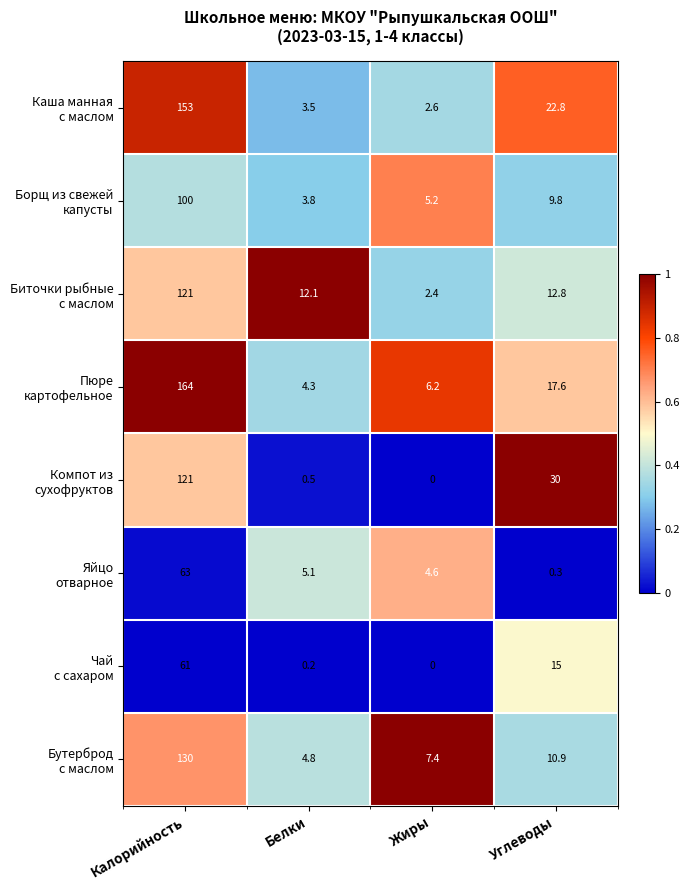

At which category is the sum across all series the highest?

Калорийность